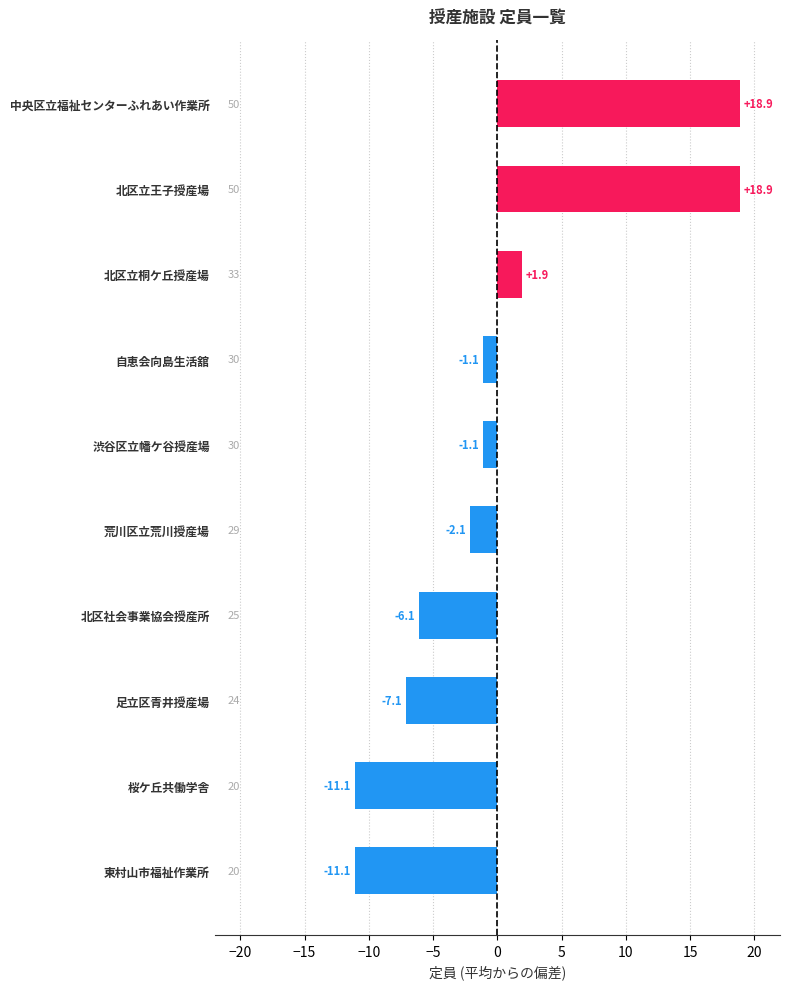

What is the greatest value displayed?

18.9